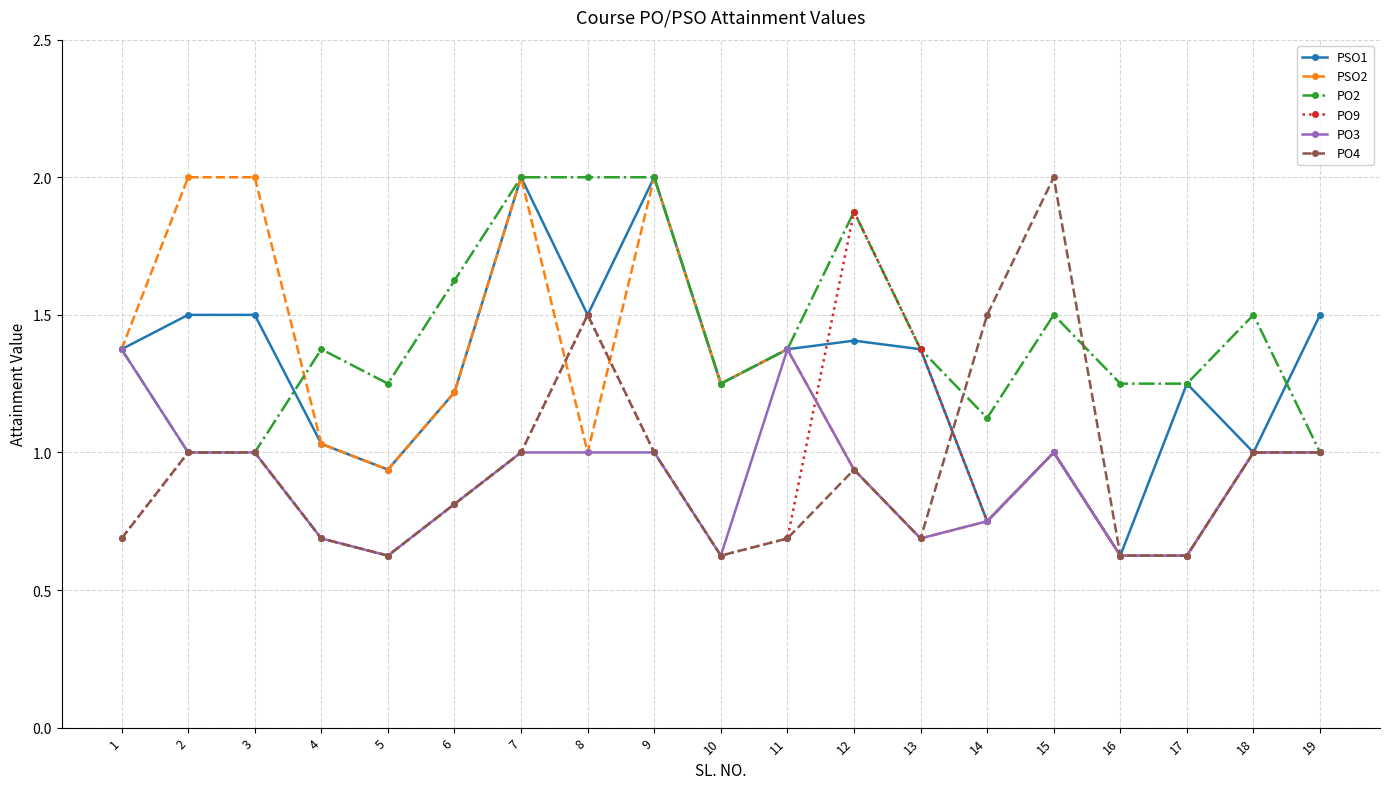

How many data points in PO3 are less than 1?

9